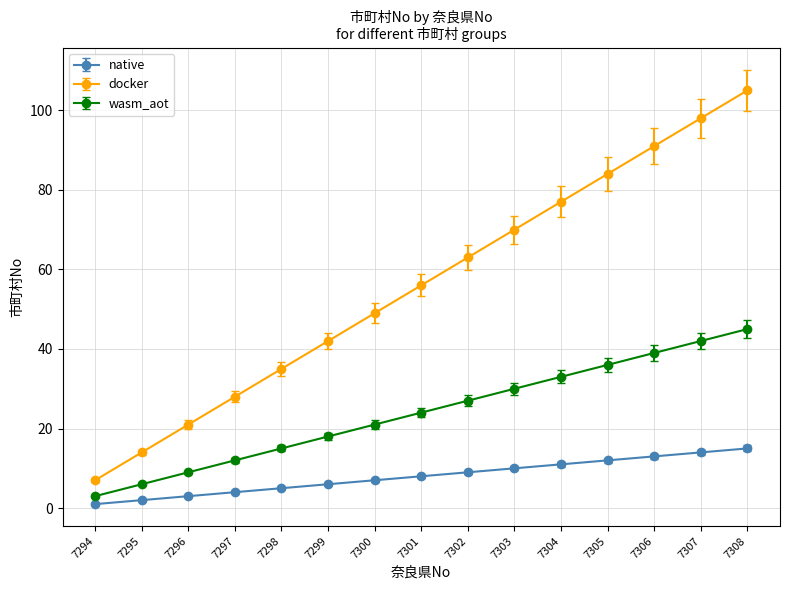

Which category has the highest value across all series?

7308